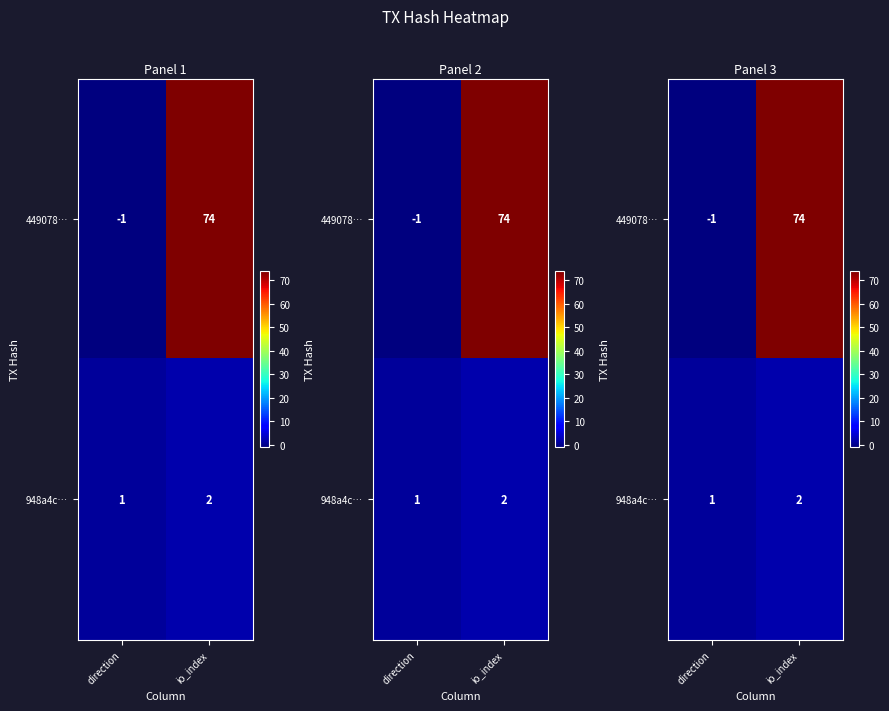

List the series in order of their overall mean, highest first.

449078…, 948a4c…